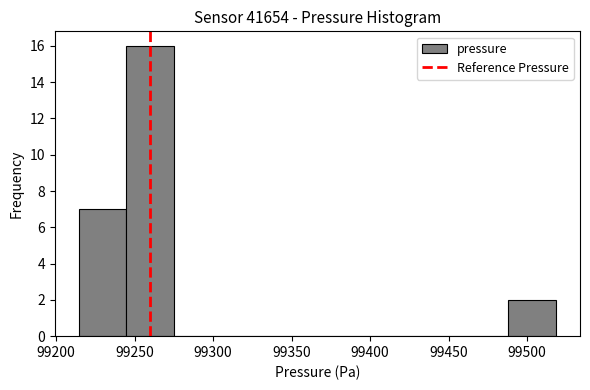

Which range on the x-axis has the tallest bar?

99245 to 99275